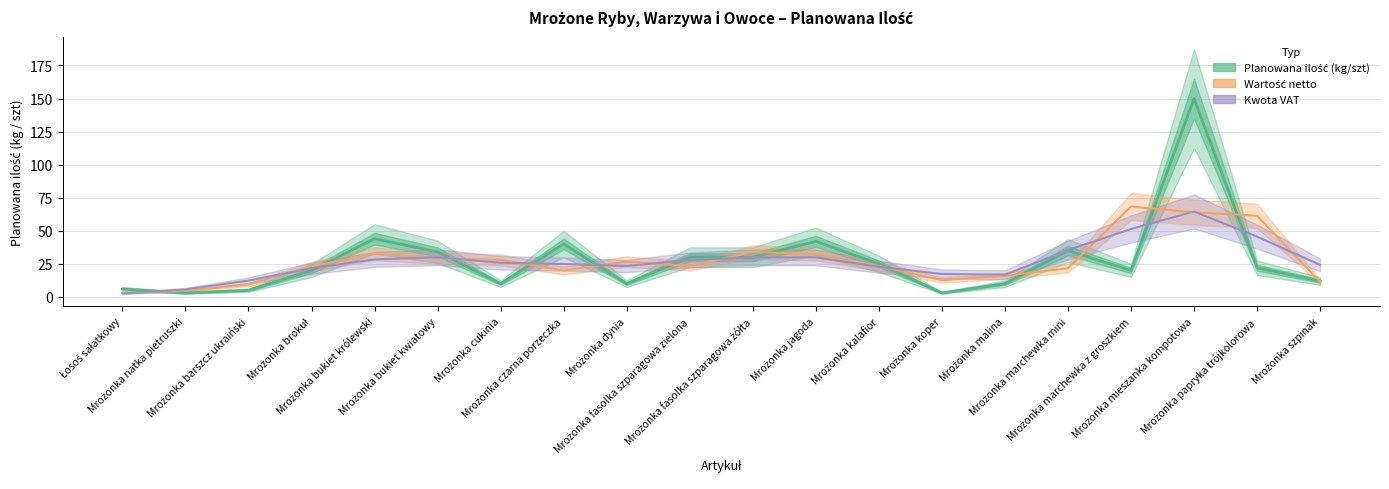

Which series has the largest total across all categories?

Planowana ilość (kg/szt)